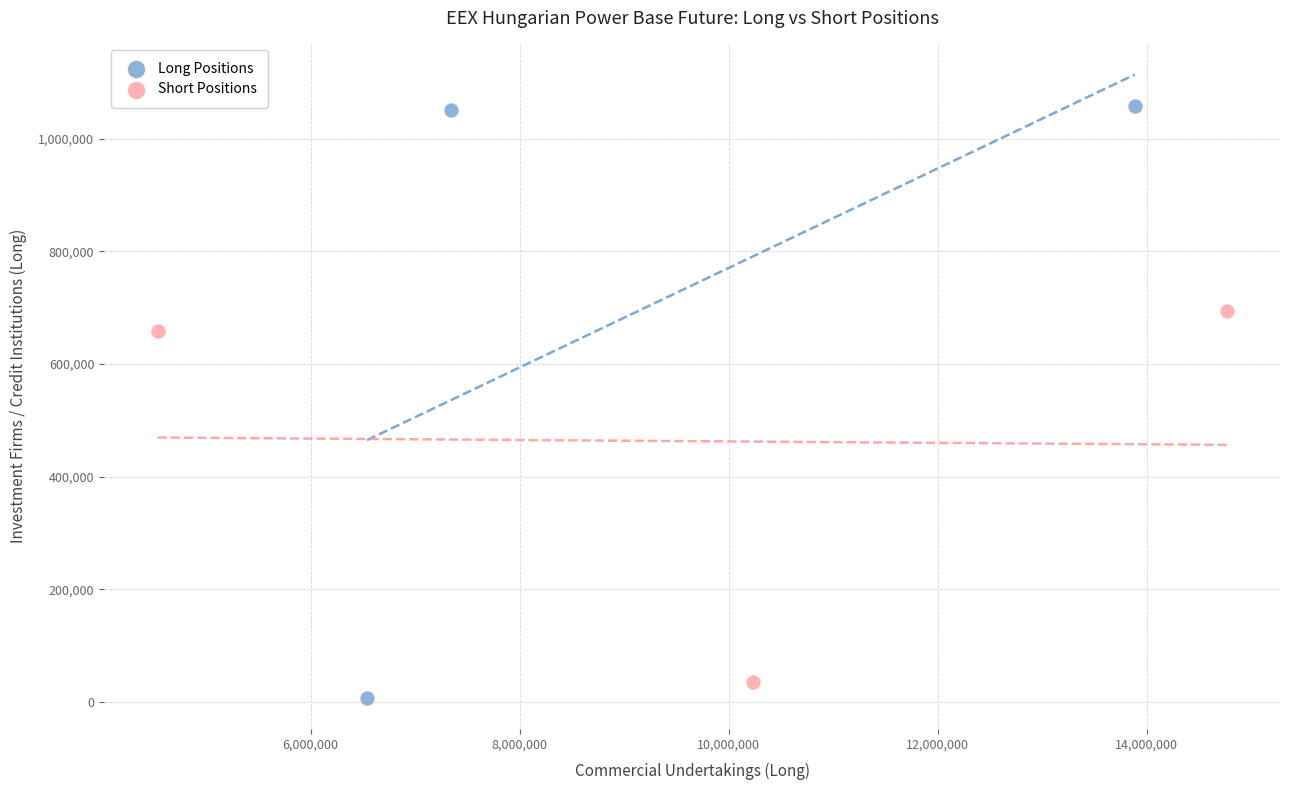

Which series reaches the minimum Y coordinate?

Long Positions